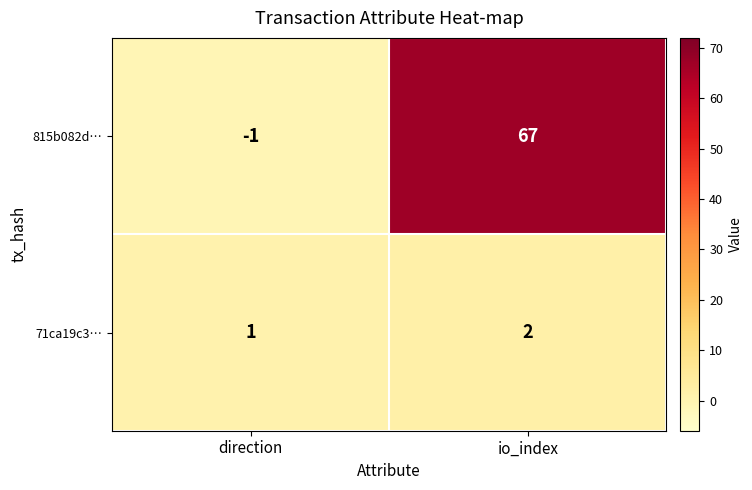

List the series in order of their peak value, highest first.

815b082d…, 71ca19c3…